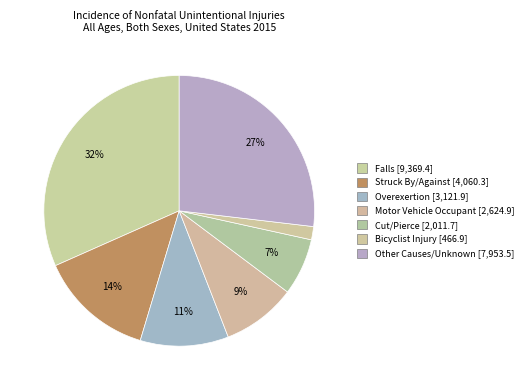

Count the number of slices in the pie.

7